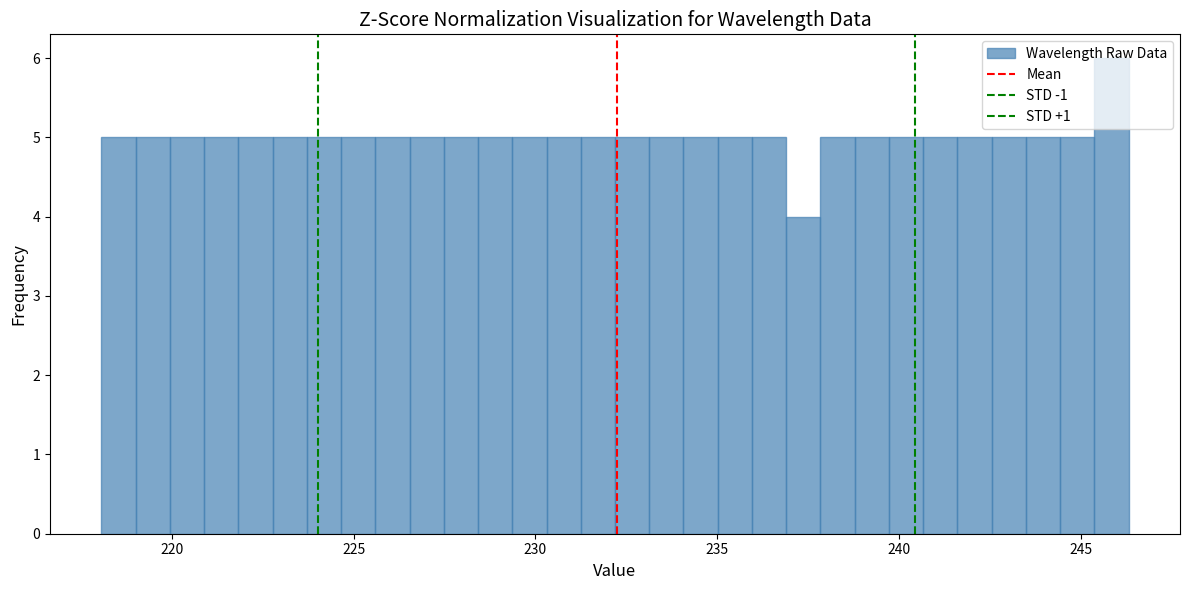

Around what value on the x-axis is the tallest bar? Give the approximate position of its centre, as read against the axis.

246.0